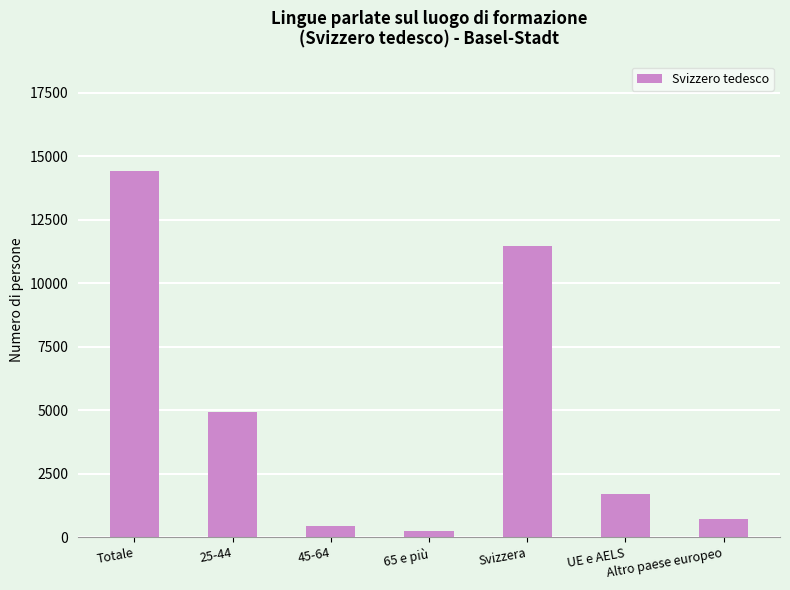

Which has a higher value, 45-64 or Totale?

Totale